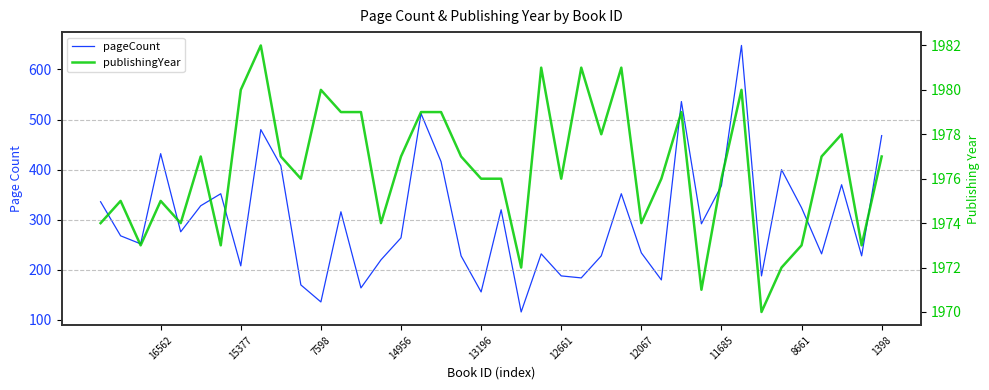

Which label corresponds to the smallest value in the chart?

18